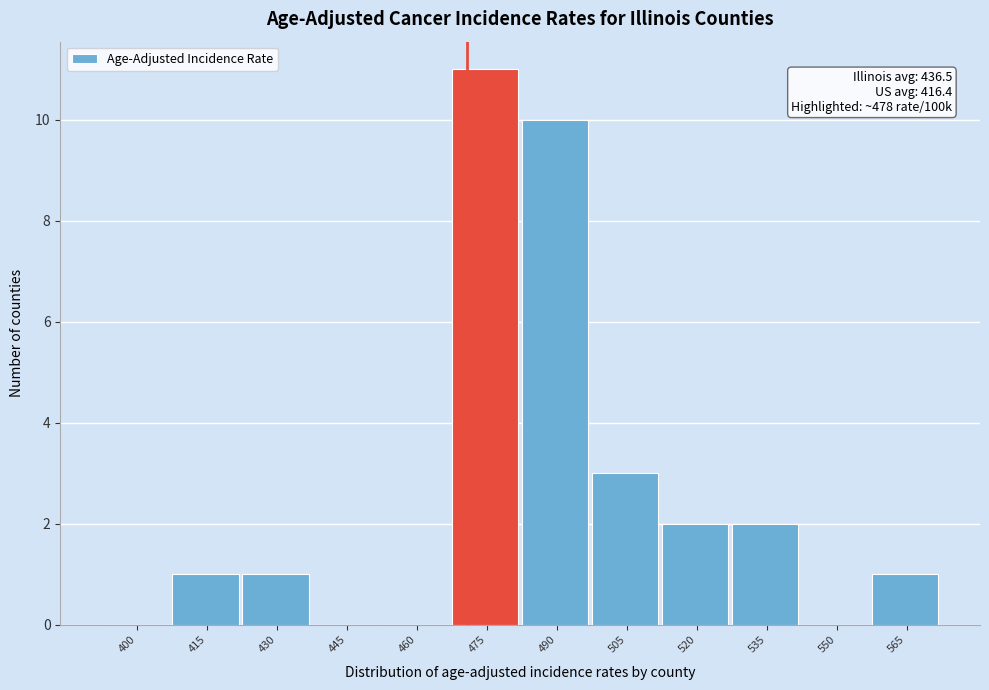

Reading left to right, transcribe all the data shown in this chart.

400=0	415=1	430=1	445=0	460=0	475=11	490=10	505=3	520=2	535=2	550=0	565=1